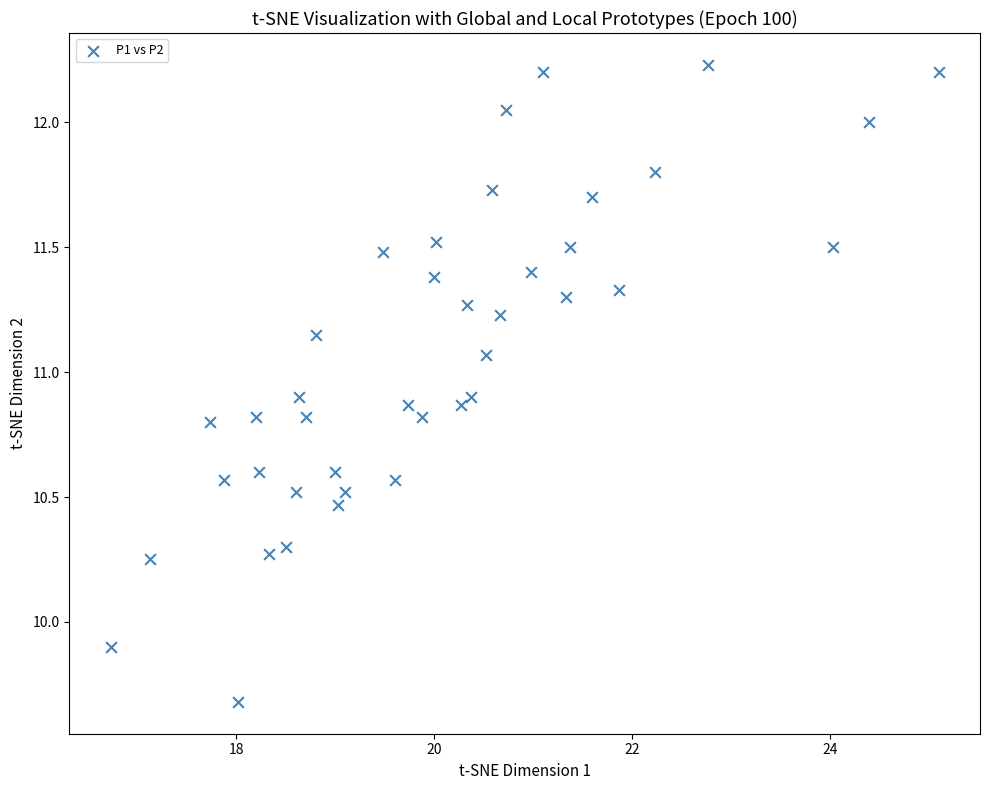

What Y value in the scatter plot is closest to 10?

9.9